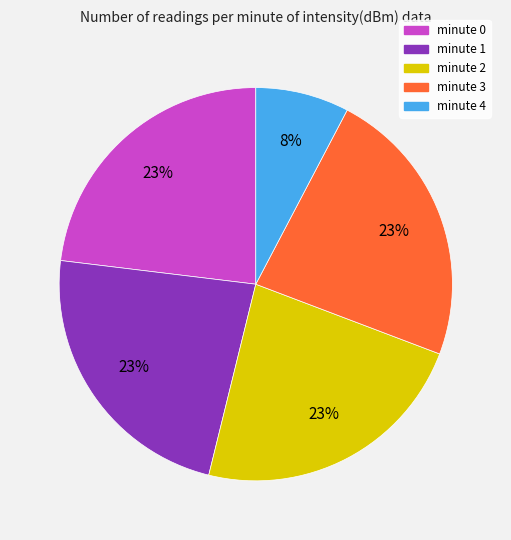

Approximately how many times larger is the value at minute 0 compared to minute 1?

1.0